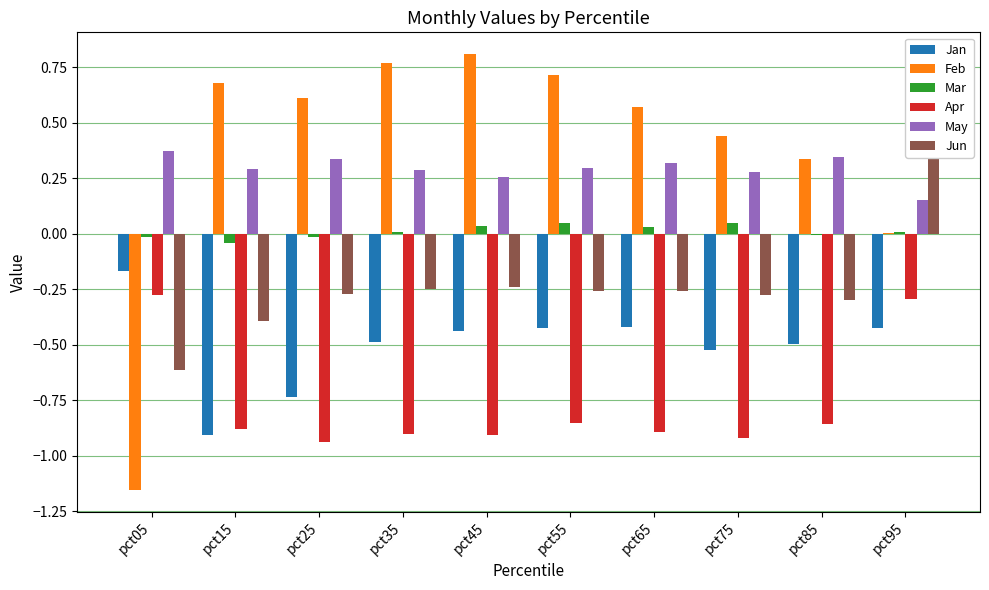

What is the difference between the maximum and minimum values in the Apr series?

0.7